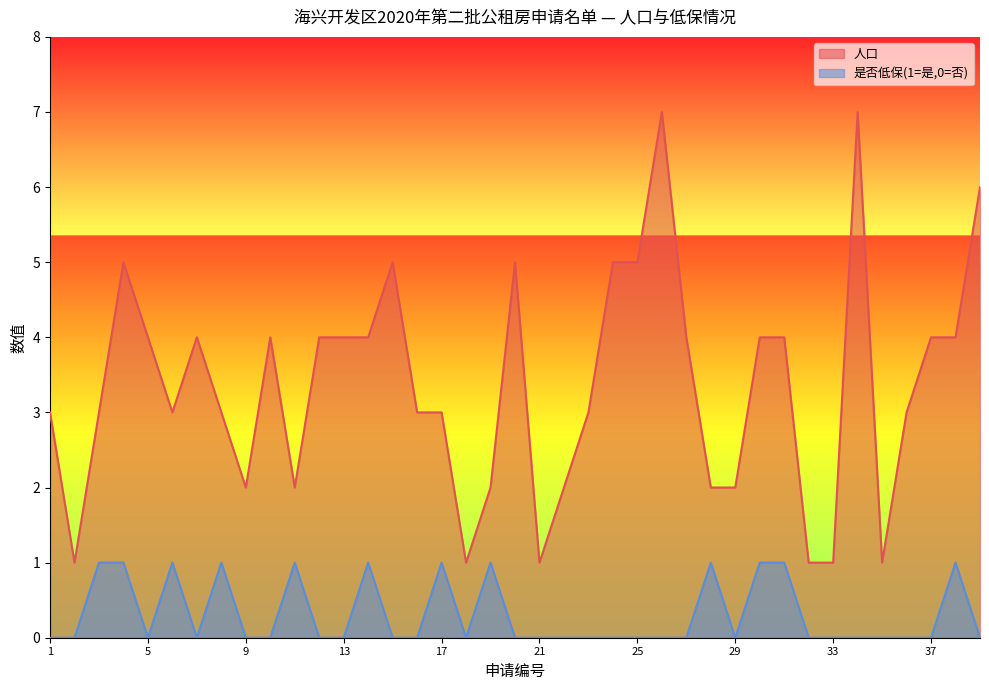

True or false: 是否低保(1=是,0=否) and 人口 cross at least once.

False